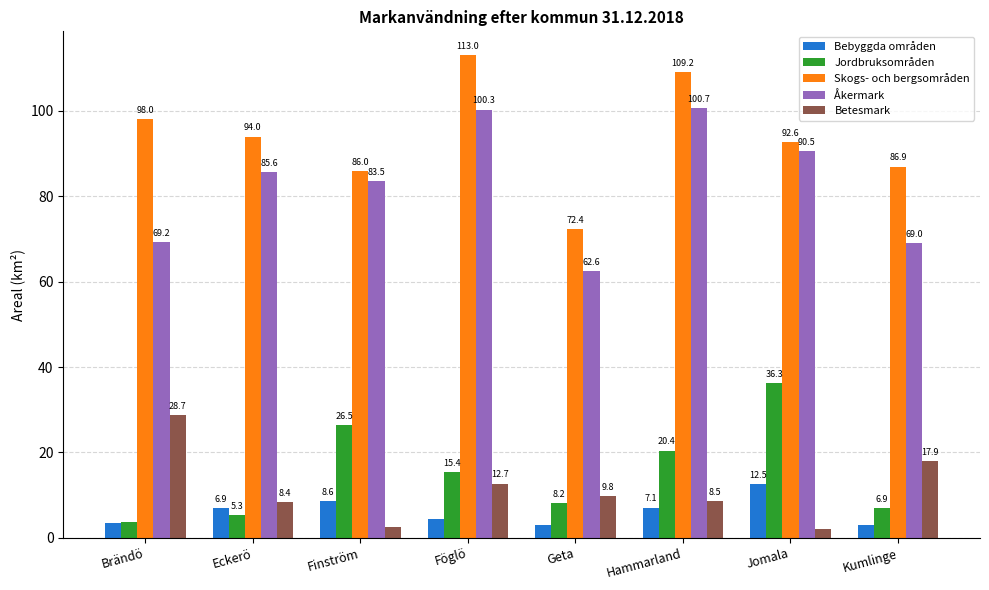

What is the difference between the second highest and minimum values in the Skogs- och bergsområden series?

36.8